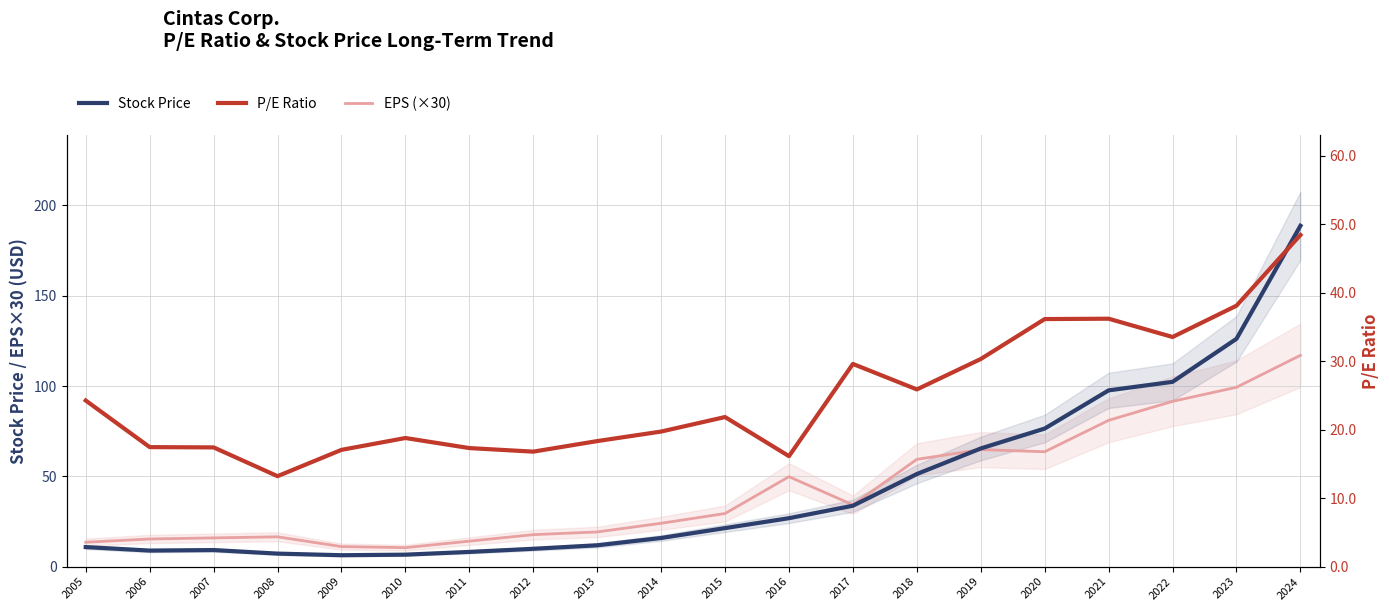

Does the chart display data point markers on the line(s)?

No